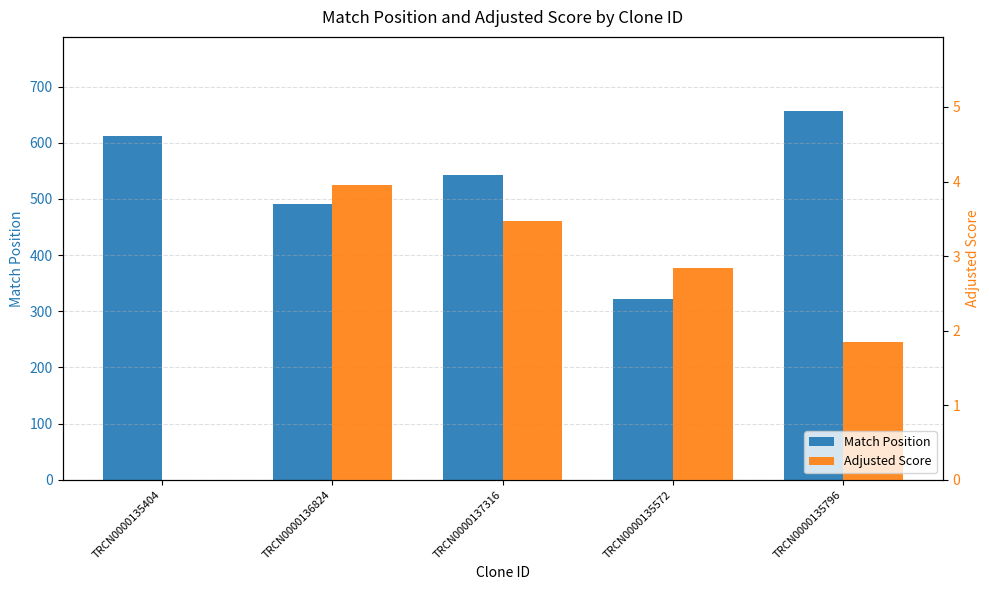

Which category has the lowest value across all series?

TRCN0000135404